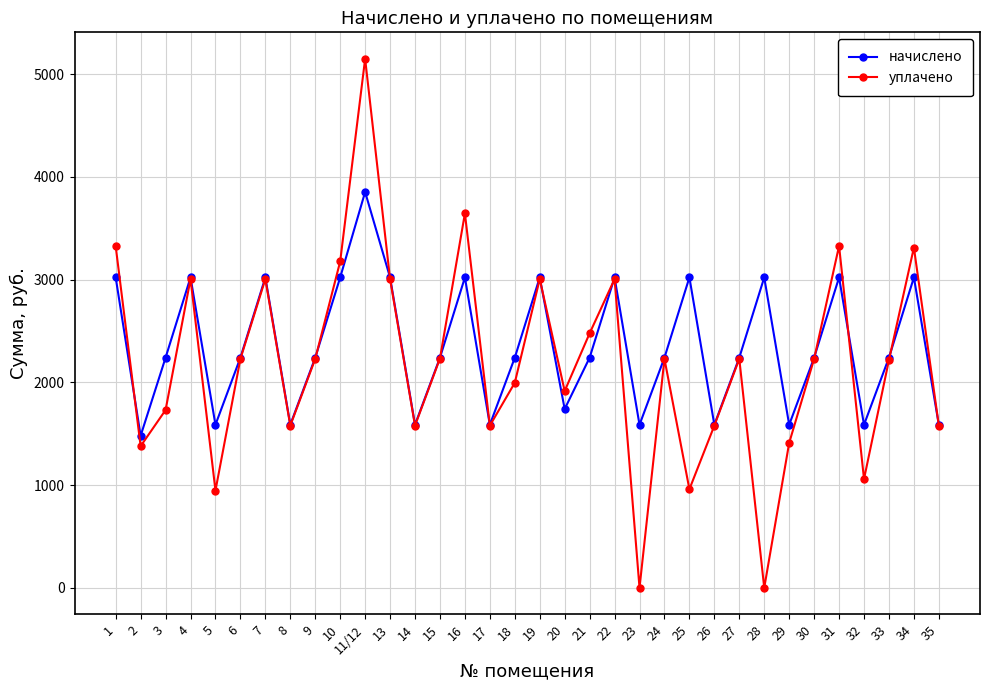

List the series in order of their overall mean, highest first.

начислено, уплачено